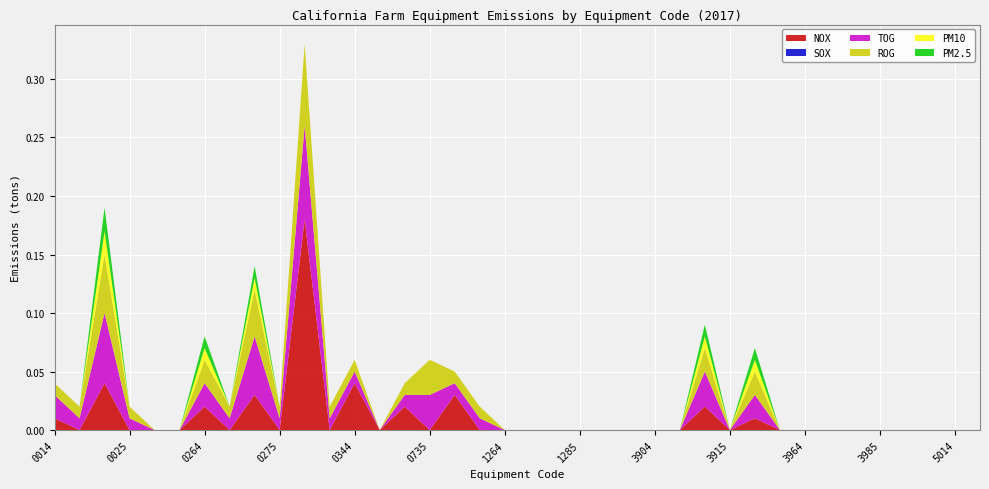

Reading right to left, extract all data points from this chart.

NOX: 0.0	0.0	0.0	0.0	0.0	0.0	0.0	0.0	0.0	0.0	0.0	0.0	0.0	0.0	0.0	0.0	0.0	0.0	0.0	0.0	0.0	0.0	0.0	0.0	0.0	0.0	0.0	0.2	0.0	0.0	0.0	0.0	0.0	0.0	0.0	0.0	0.0	0.0
SOX: 0.0	0.0	0.0	0.0	0.0	0.0	0.0	0.0	0.0	0.0	0.0	0.0	0.0	0.0	0.0	0.0	0.0	0.0	0.0	0.0	0.0	0.0	0.0	0.0	0.0	0.0	0.0	0.0	0.0	0.0	0.0	0.0	0.0	0.0	0.0	0.0	0.0	0.0
TOG: 0.0	0.0	0.0	0.0	0.0	0.0	0.0	0.0	0.0	0.0	0.0	0.0	0.0	0.0	0.0	0.0	0.0	0.0	0.0	0.0	0.0	0.0	0.0	0.0	0.0	0.0	0.0	0.1	0.0	0.1	0.0	0.0	0.0	0.0	0.0	0.1	0.0	0.0
ROG: 0.0	0.0	0.0	0.0	0.0	0.0	0.0	0.0	0.0	0.0	0.0	0.0	0.0	0.0	0.0	0.0	0.0	0.0	0.0	0.0	0.0	0.0	0.0	0.0	0.0	0.0	0.0	0.1	0.0	0.0	0.0	0.0	0.0	0.0	0.0	0.1	0.0	0.0
PM10: 0.0	0.0	0.0	0.0	0.0	0.0	0.0	0.0	0.0	0.0	0.0	0.0	0.0	0.0	0.0	0.0	0.0	0.0	0.0	0.0	0.0	0.0	0.0	0.0	0.0	0.0	0.0	0.0	0.0	0.0	0.0	0.0	0.0	0.0	0.0	0.0	0.0	0.0
PM2.5: 0.0	0.0	0.0	0.0	0.0	0.0	0.0	0.0	0.0	0.0	0.0	0.0	0.0	0.0	0.0	0.0	0.0	0.0	0.0	0.0	0.0	0.0	0.0	0.0	0.0	0.0	0.0	0.0	0.0	0.0	0.0	0.0	0.0	0.0	0.0	0.0	0.0	0.0